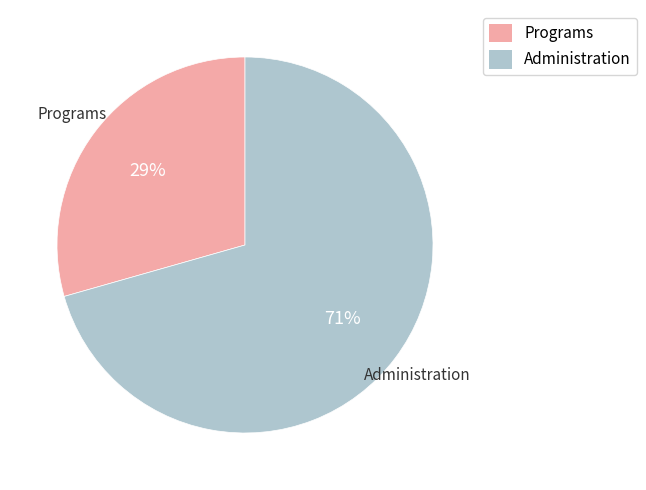

How many slices are in this pie chart?

2